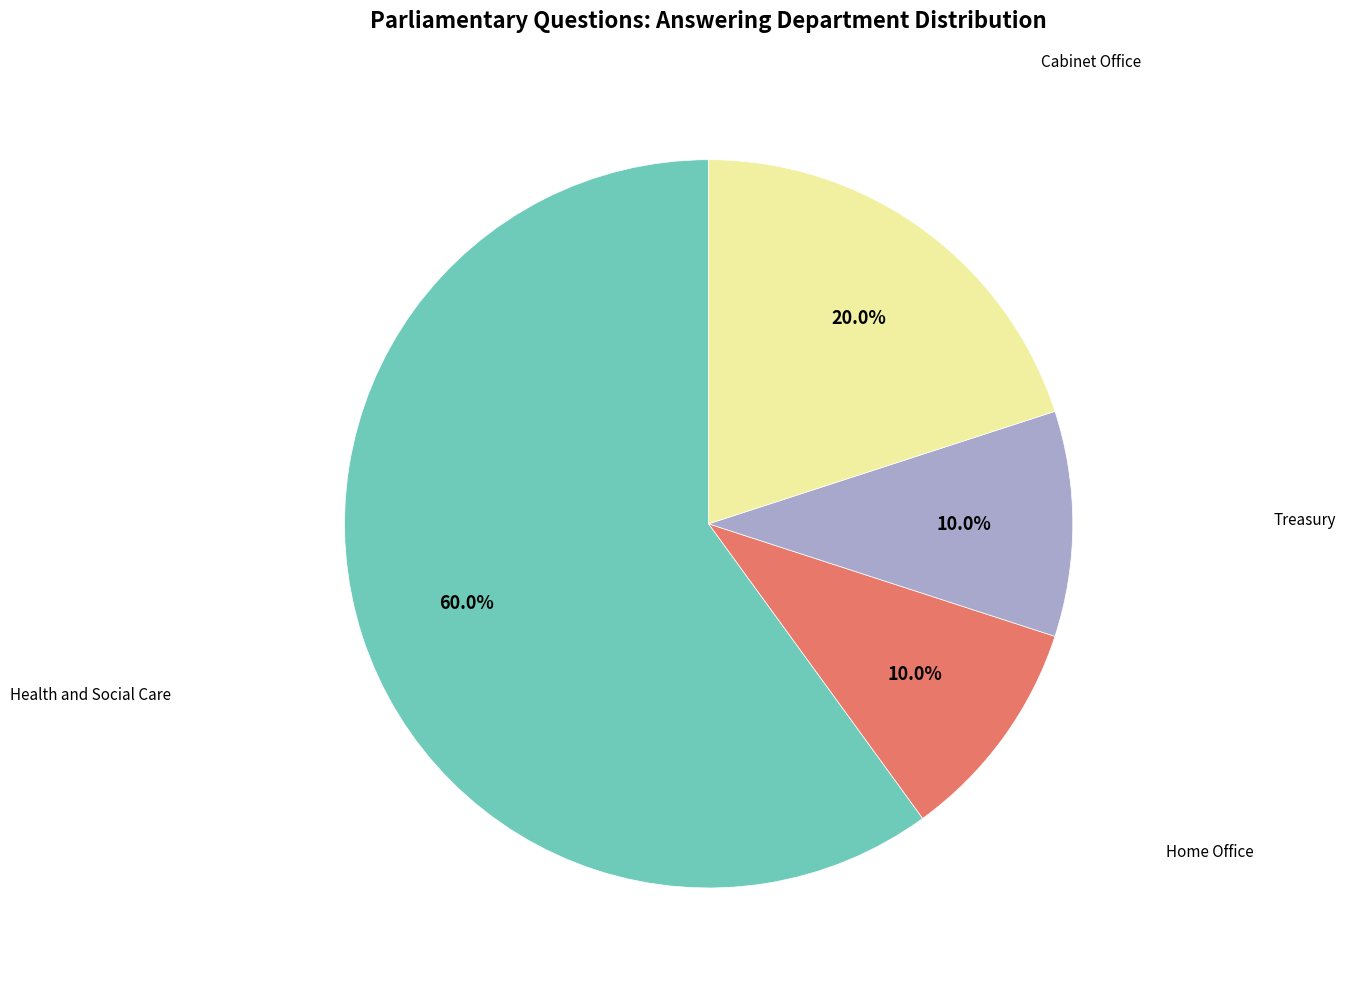

Is there a majority slice in this chart?

Yes